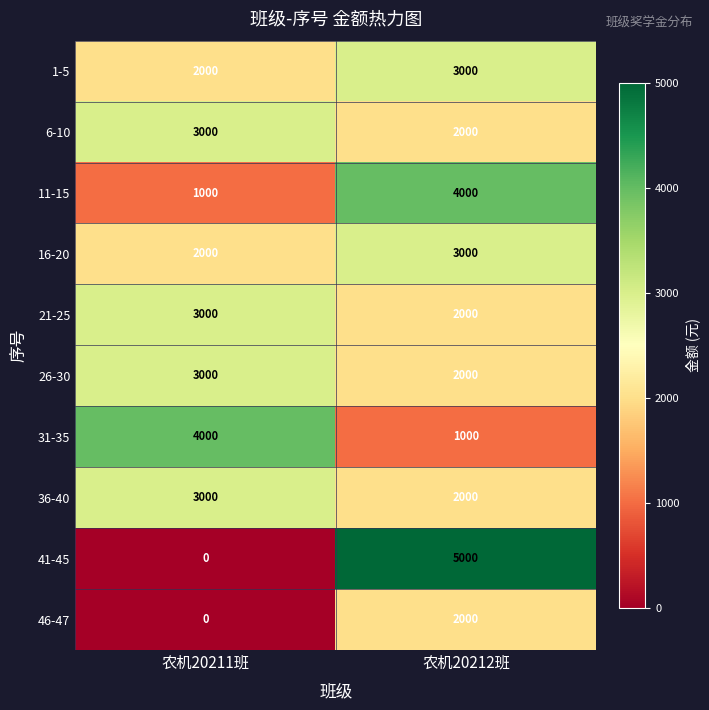

Which label corresponds to the smallest value in the chart?

农机20211班